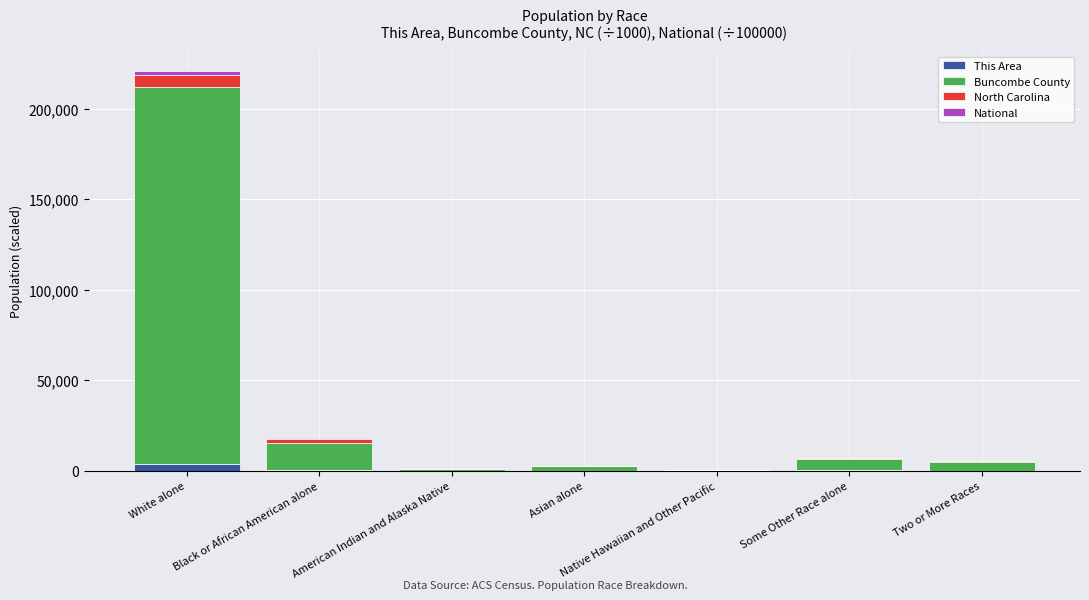

At which category is the sum across all series the highest?

White alone